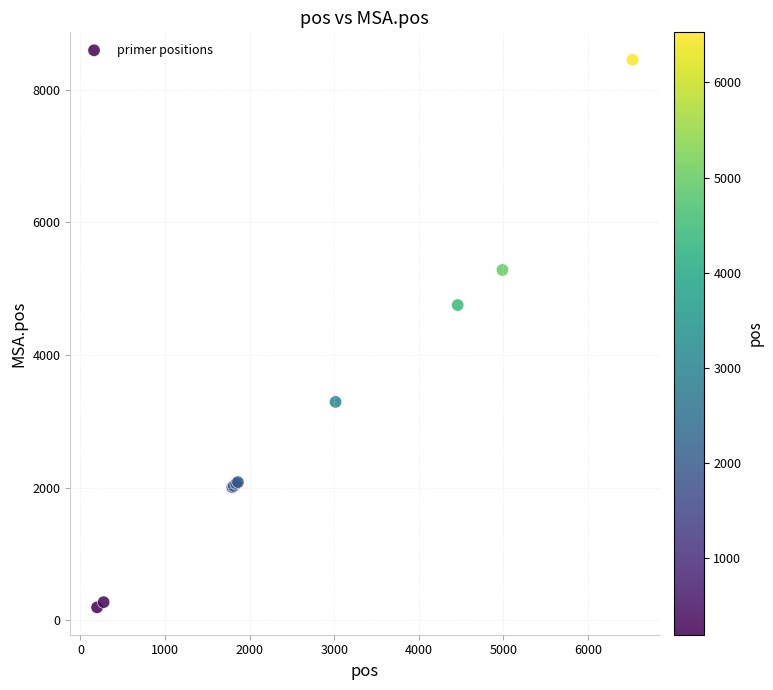

What Y value in the scatter plot is closest to 4324?

4753